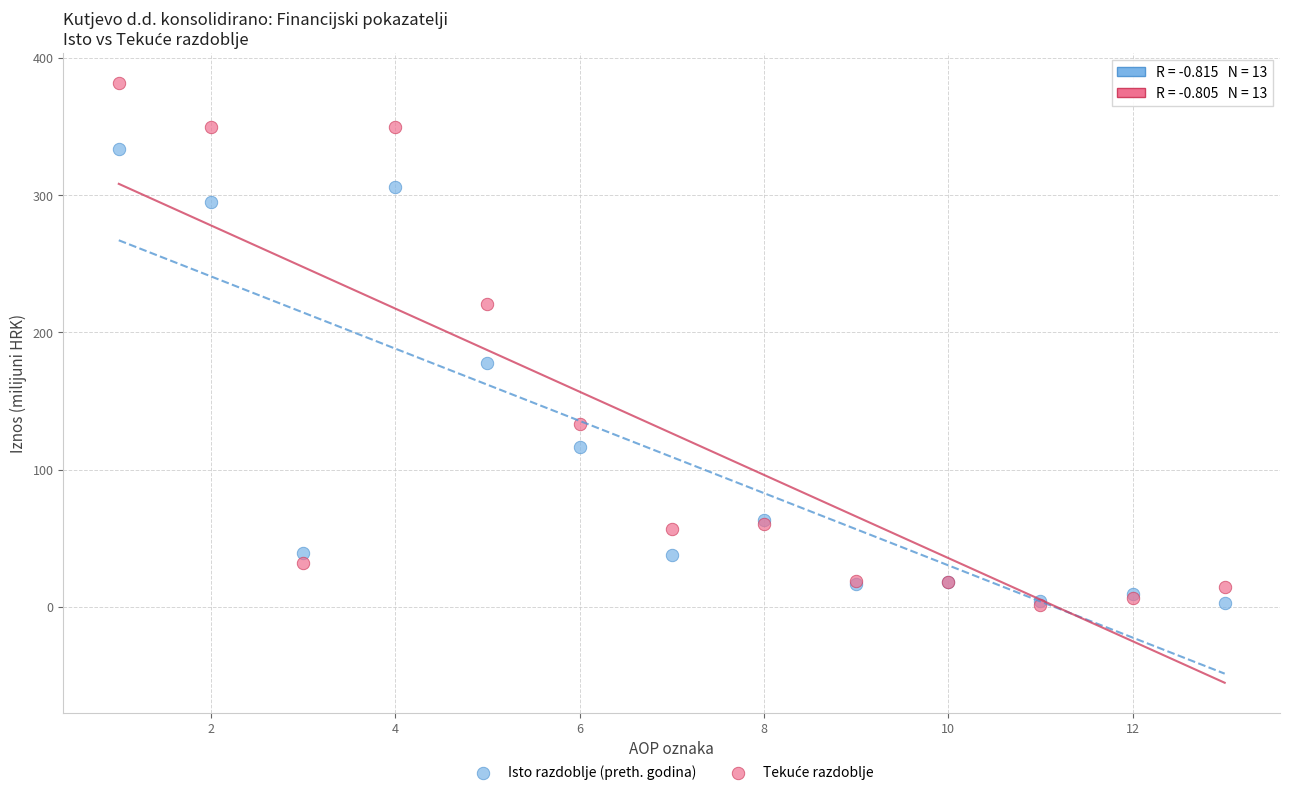

In the Isto razdoblje (preth. godina) series, what Y value is closest to 168?

177.6